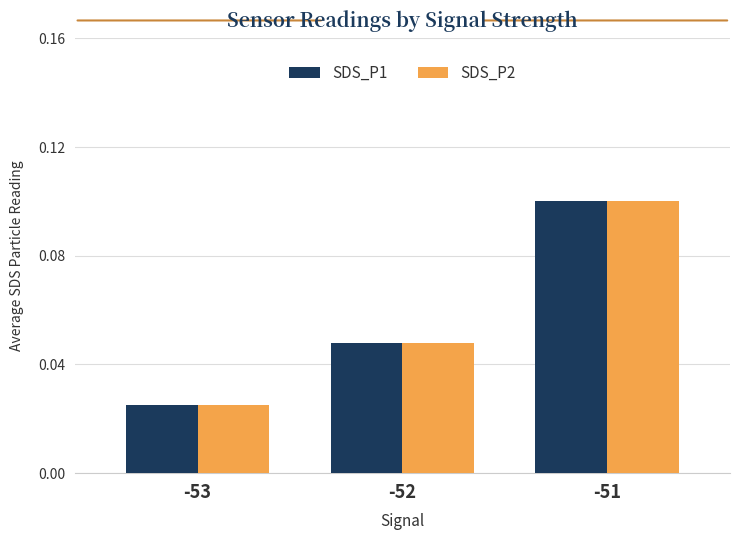

What is the greatest value displayed?

0.1